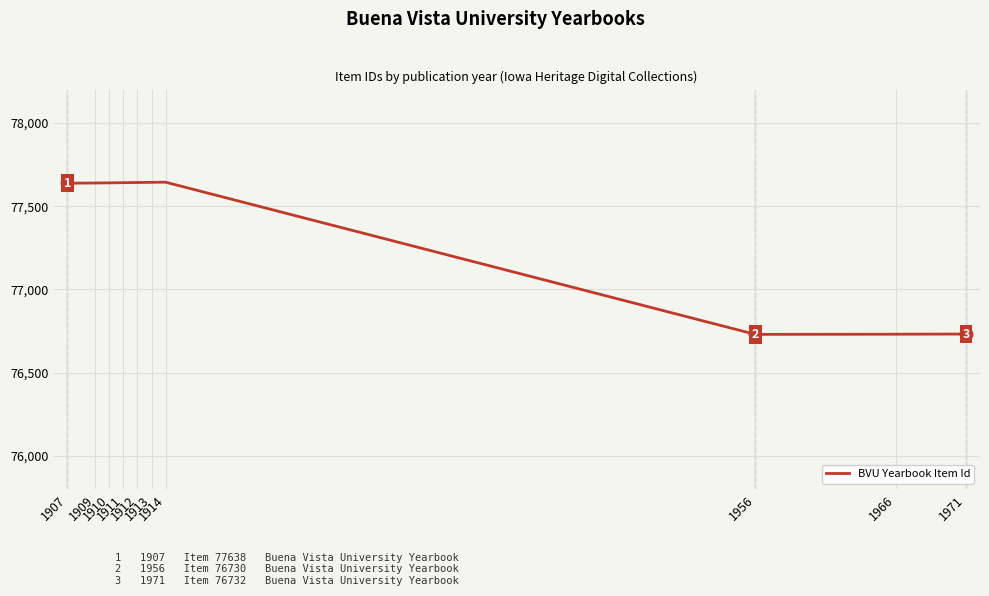

Which has a higher value, 1971 or 1910?

1910